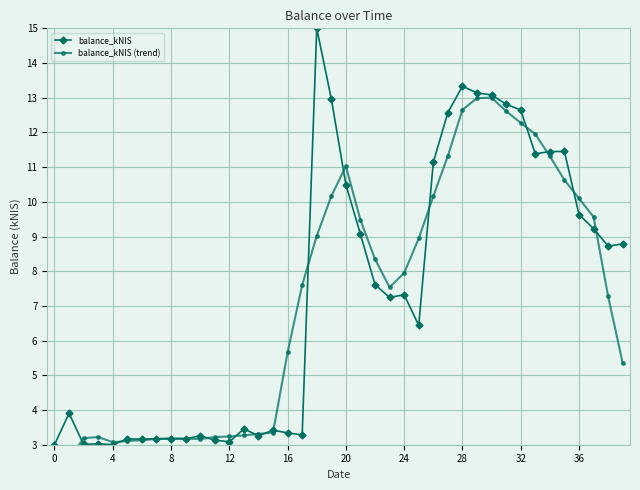

What is the minimum value for balance_kNIS?

3.0